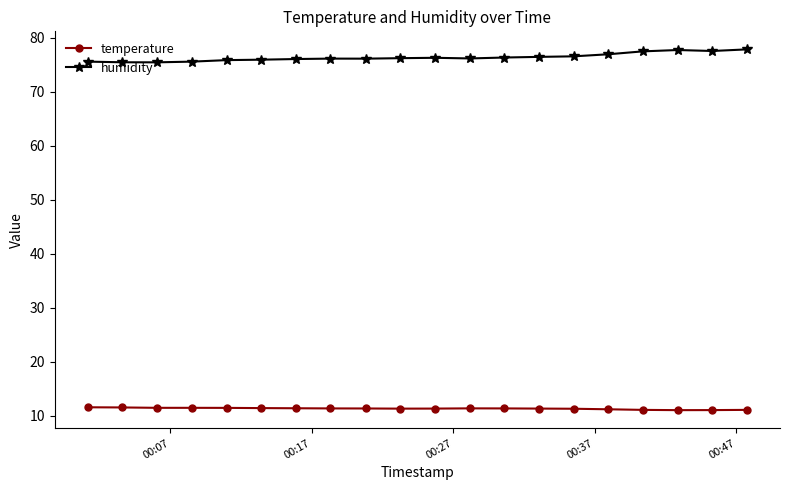

What is the value of the temperature point at the 5th from the left?

11.5